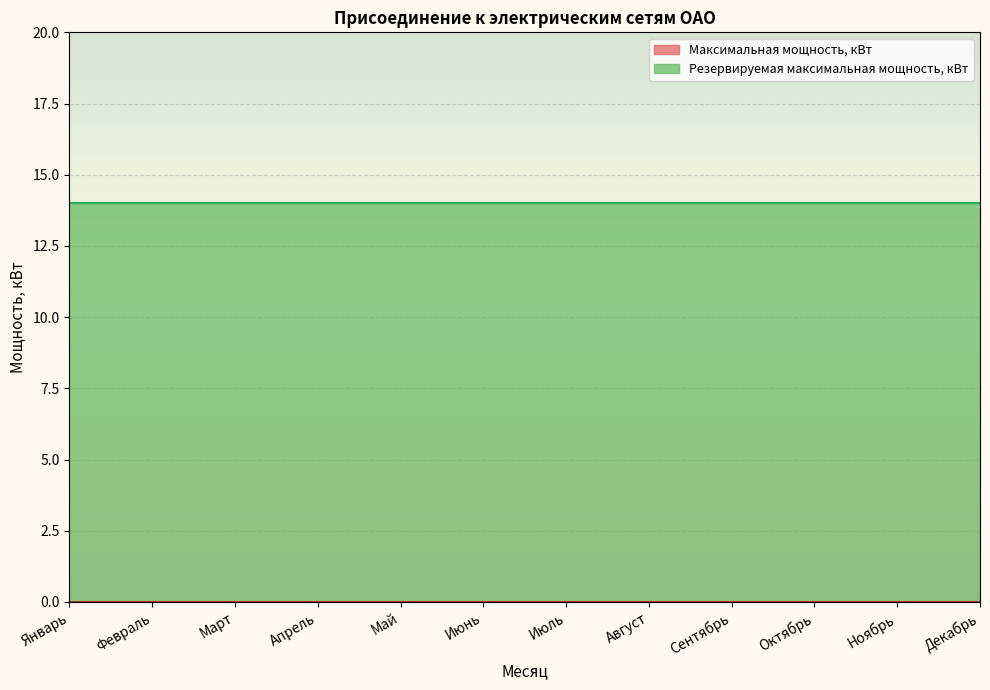

How many categories are shown in the chart?

12